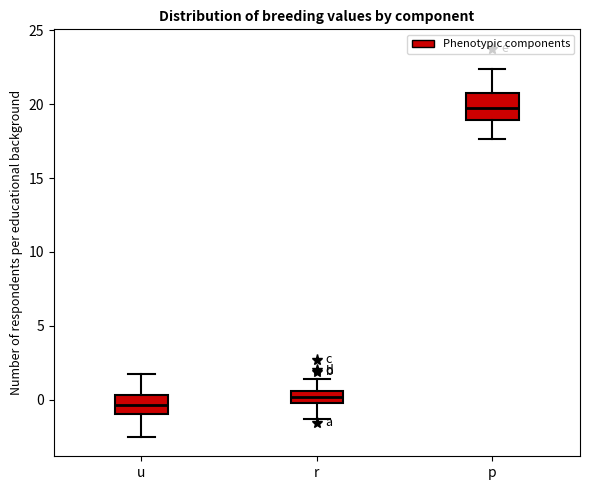

Where does the upper whisker of the box for r end on the y-axis? The values are not printed on the chart, so give them approximately, as read against the axis.

1.5